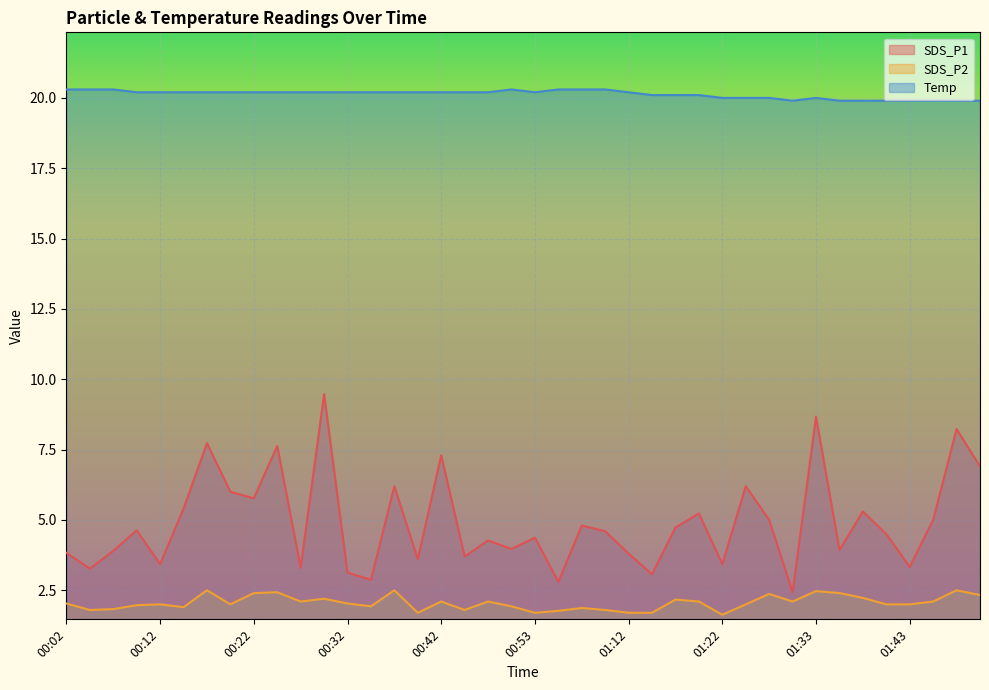

True or false: SDS_P1 and Temp intersect in this chart.

False